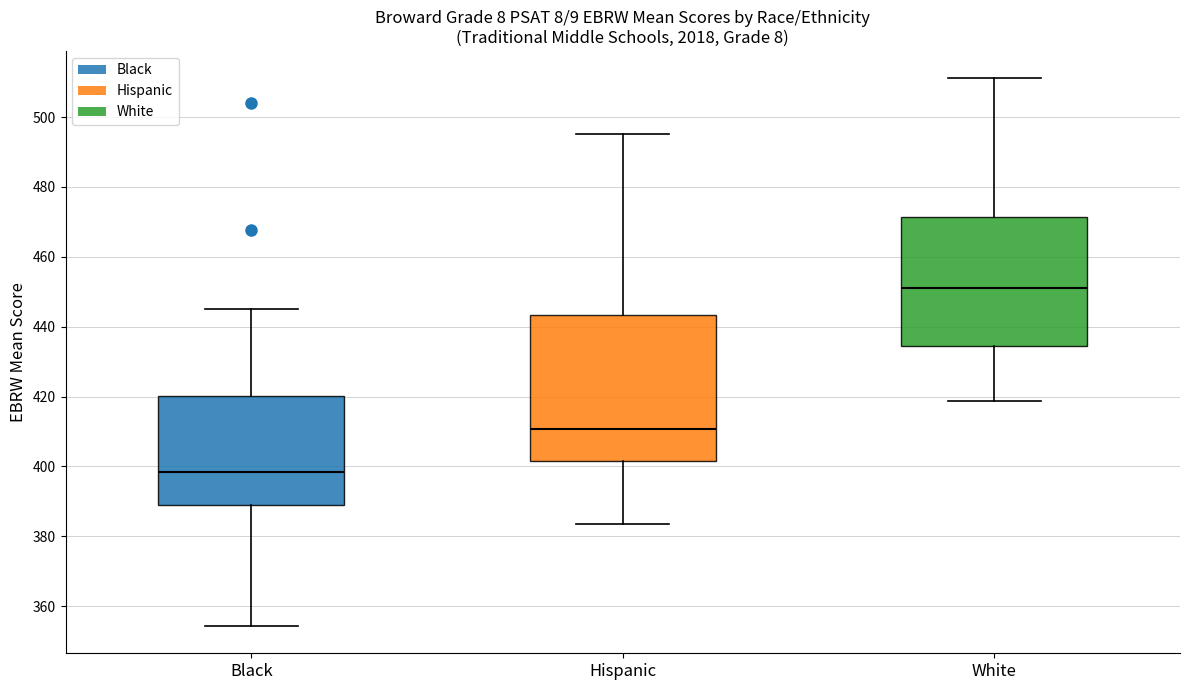

Which box's median line is the lowest?

Black